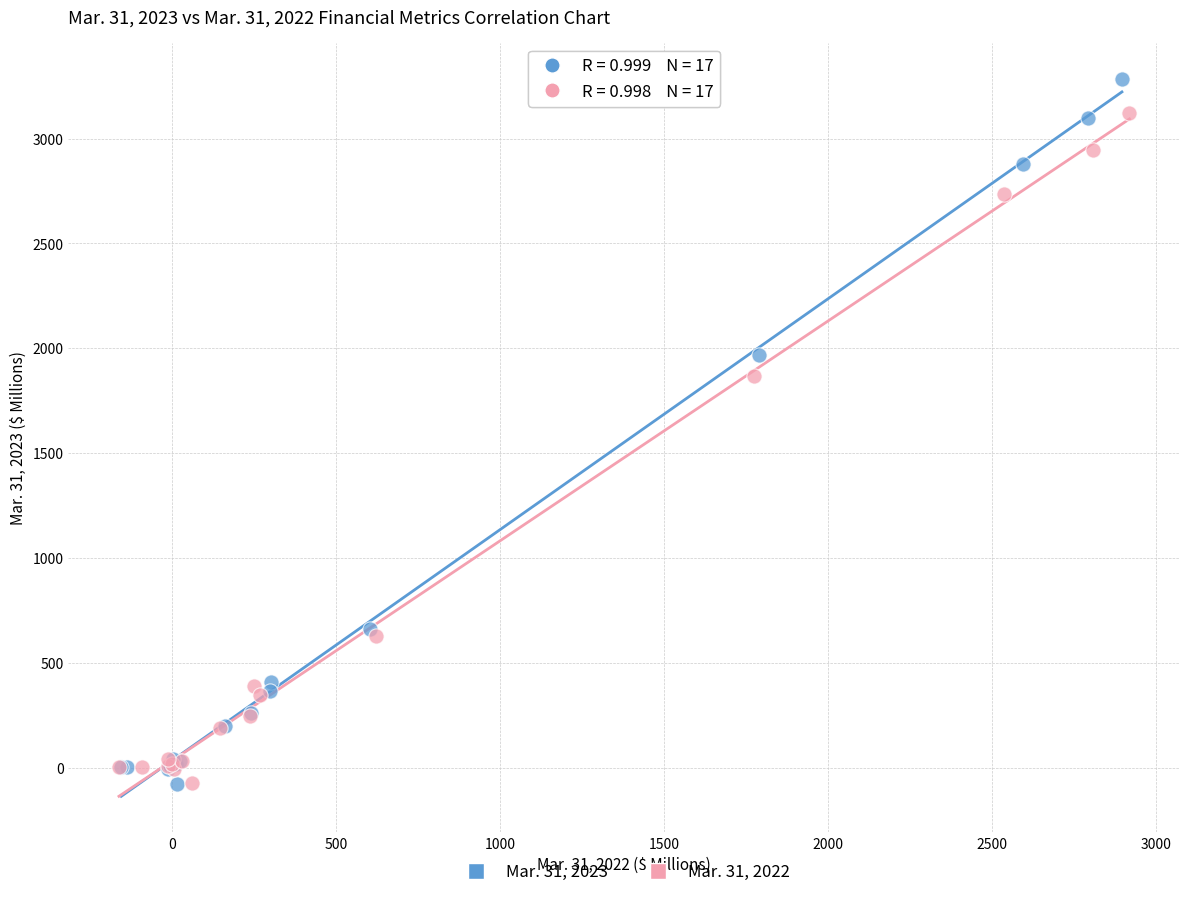

Which series has the largest Y range (max minus min)?

Mar. 31, 2023